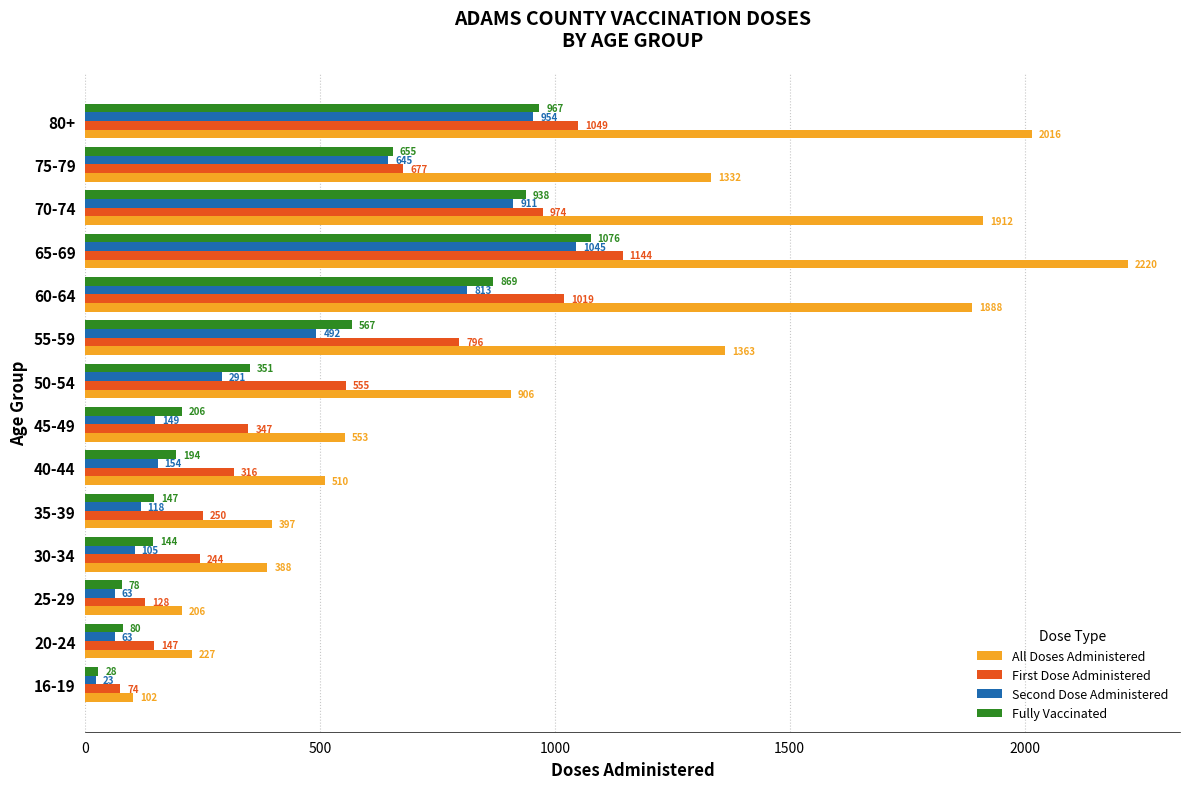

Between 25-29 and 70-74, which series saw the biggest shift?

All Doses Administered